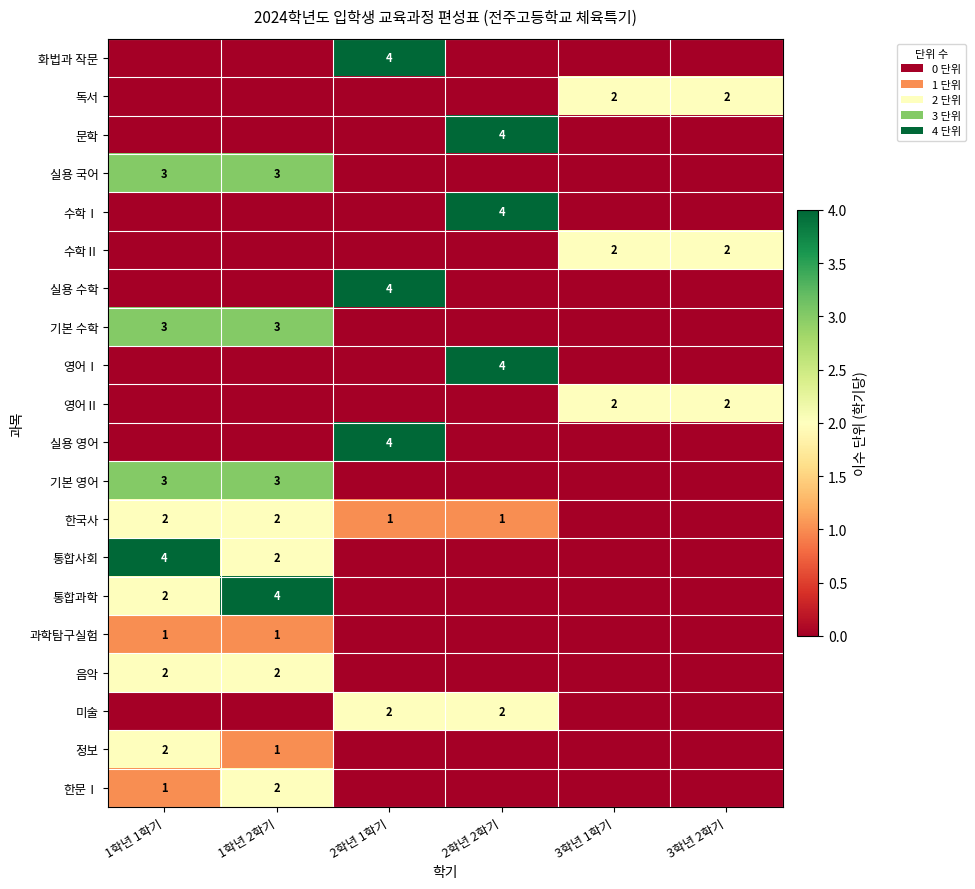

Which label corresponds to the smallest value in the chart?

1학년 1학기